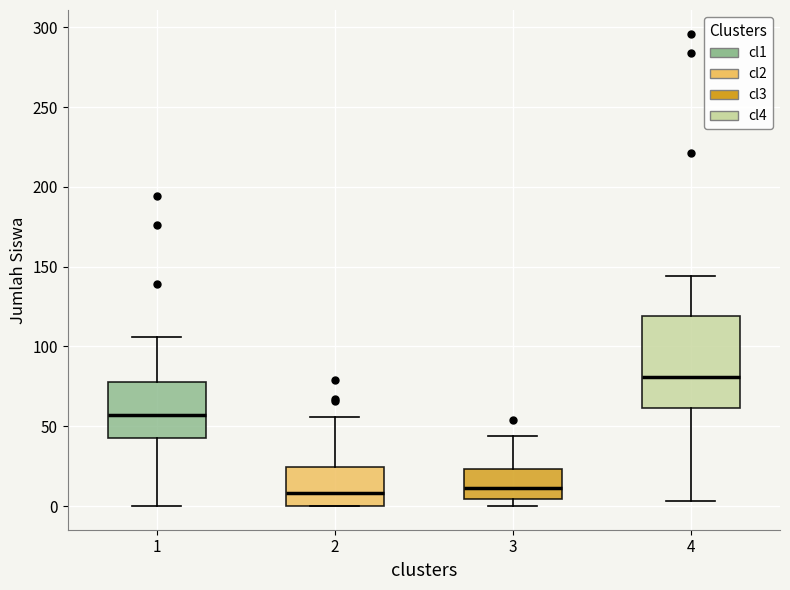

Where is the lower edge of the box at x = 1 on the y-axis? The values are not printed on the chart, so give them approximately, as read against the axis.

45